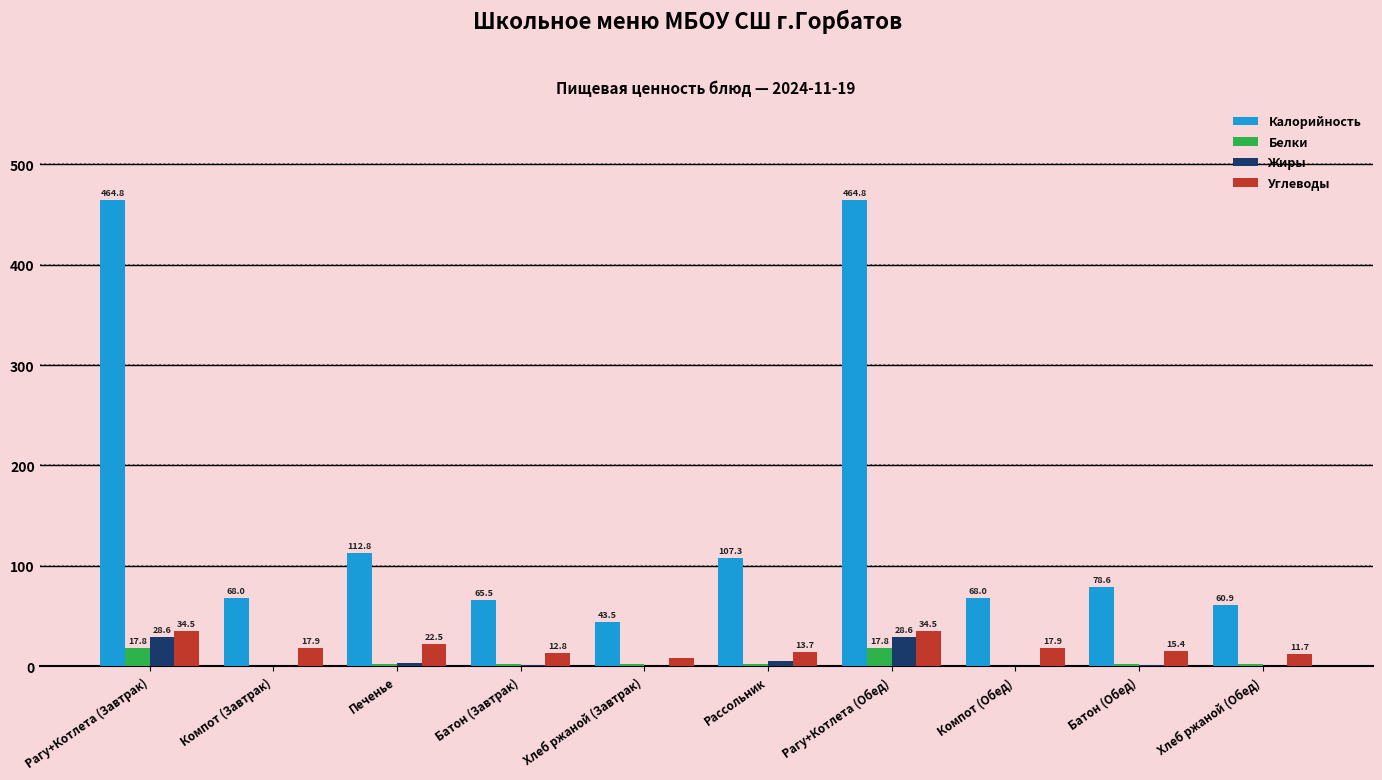

What is the maximum value shown in the chart?

464.8